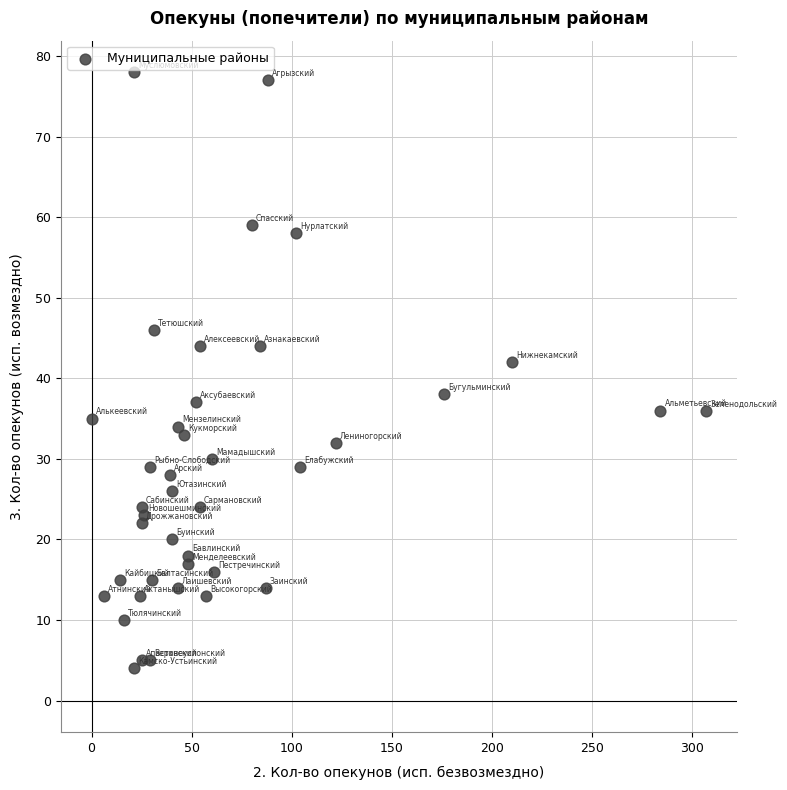

What is the range of X values (max minus min)?

307